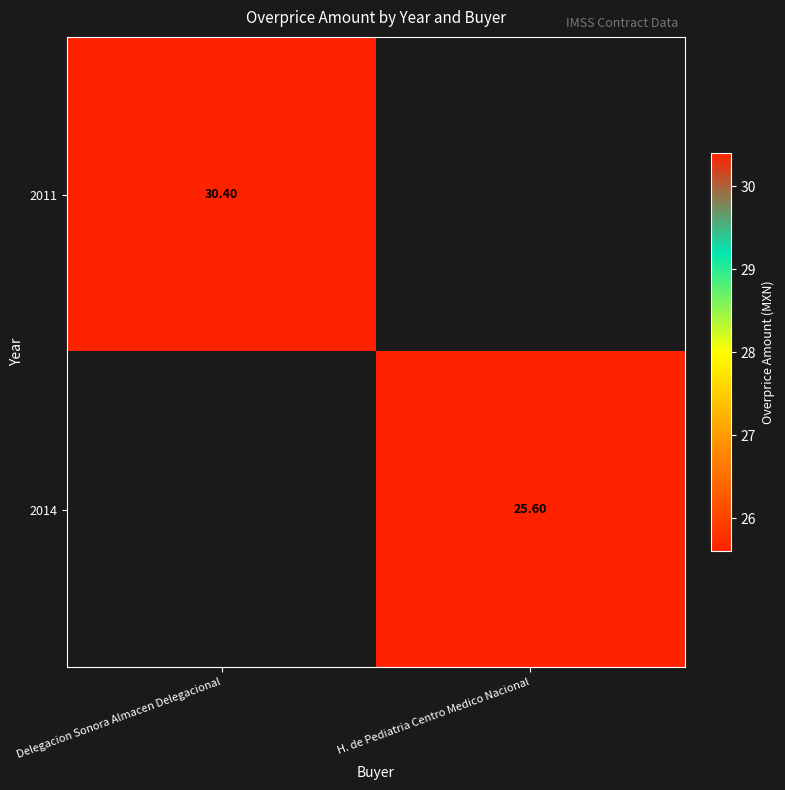

Between H. de Pediatria Centro Medico Nacional and Delegacion Sonora Almacen Delegacional, which is larger?

Delegacion Sonora Almacen Delegacional